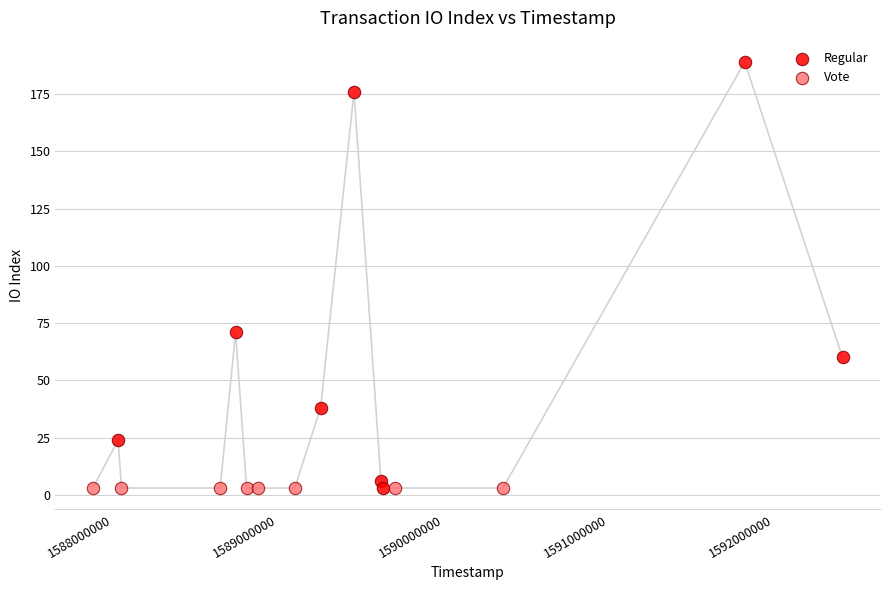

Which series reaches the maximum Y coordinate?

Regular